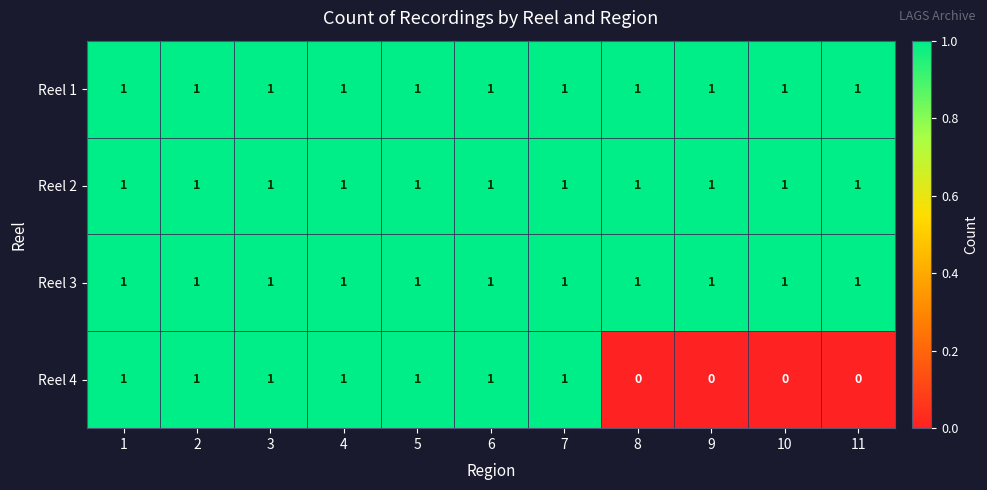

What is the sum of all Reel 3 values?

11